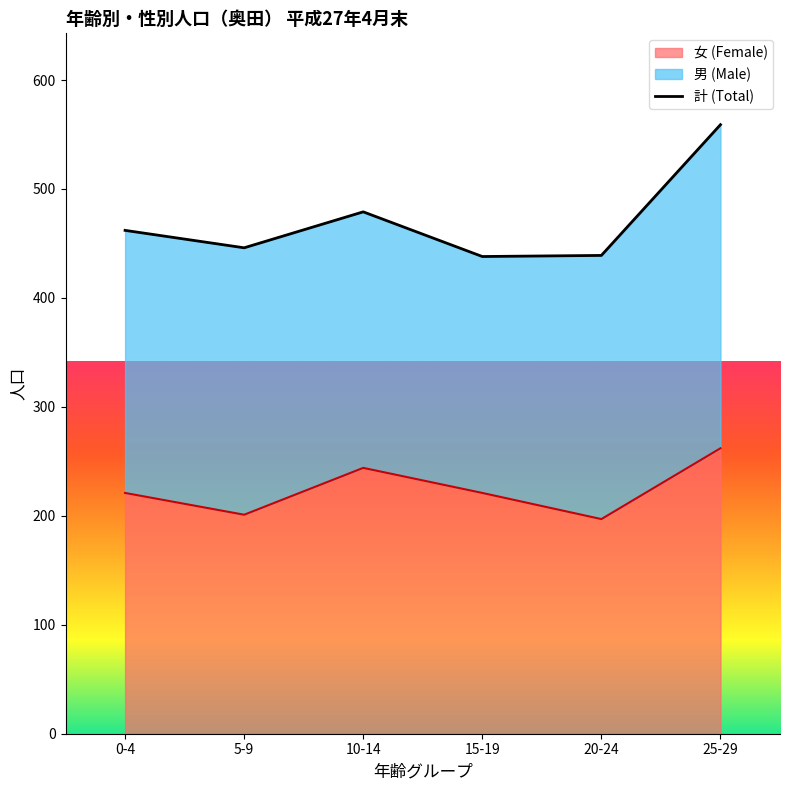

How many lines are shown in the chart?

1